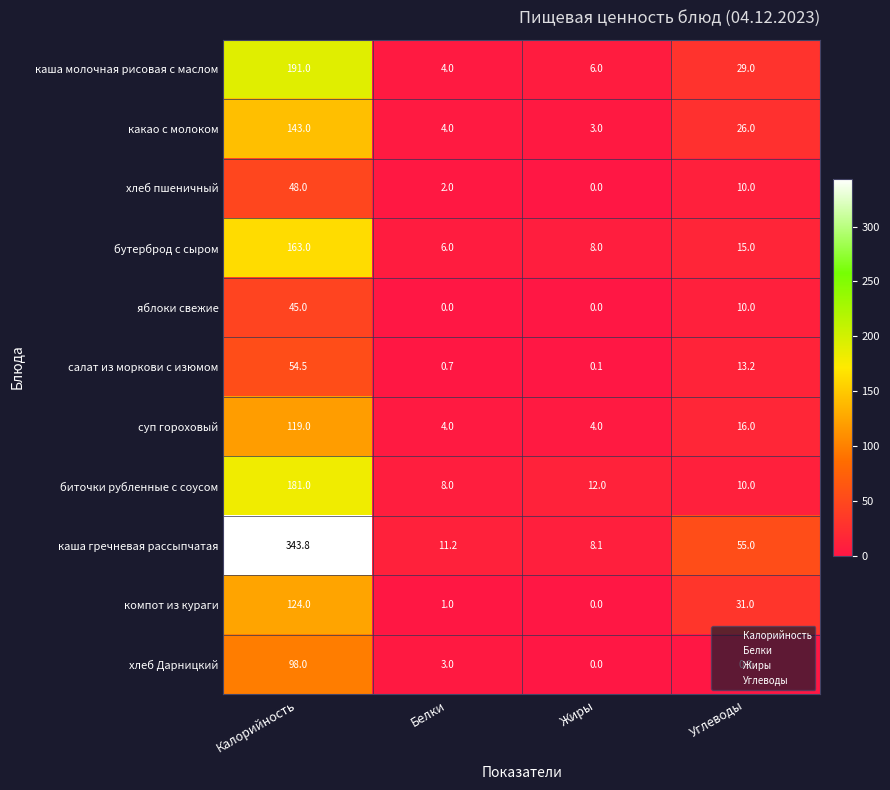

What is the maximum value shown in the chart?

343.8